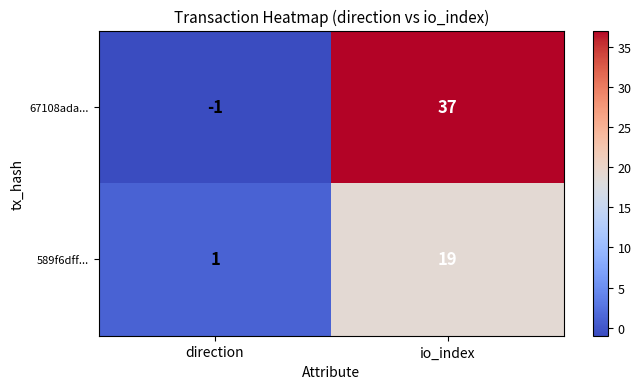

Which series changed the most between direction and io_index?

67108ada...